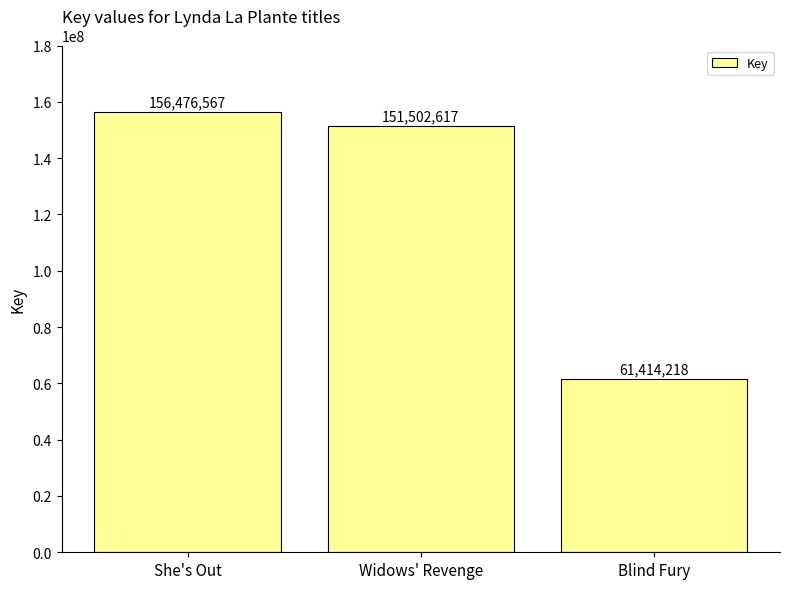

Is it true that the value at Blind Fury is 61414218?

True